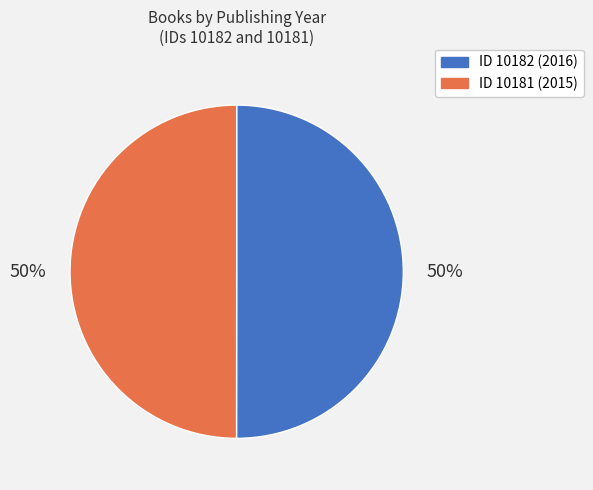

To the nearest percent, what is the average slice percentage?

50%